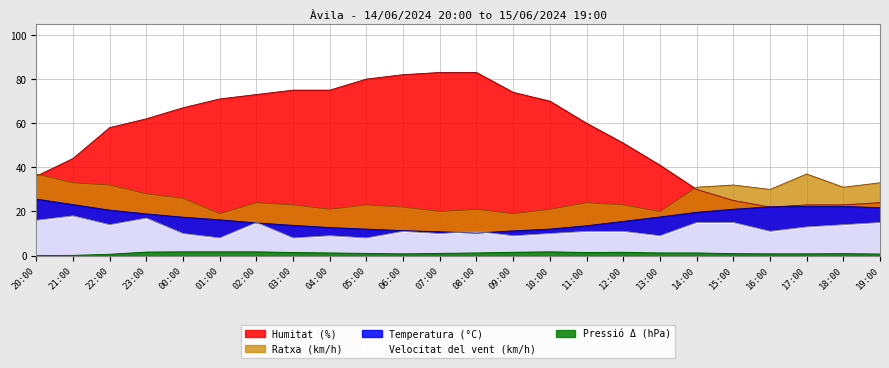

Reading left to right, what are all the values shown in this chart?

Temperatura (°C): 25.6	23.1	20.6	18.9	17.4	16.2	14.8	13.7	12.7	12.0	11.3	10.8	10.2	11.2	12.0	13.5	15.5	17.5	19.6	21.0	22.1	22.3	22.3	21.7
Humitat (%): 36.0	44.0	58.0	62.0	67.0	71.0	73.0	75.0	75.0	80.0	82.0	83.0	83.0	74.0	70.0	60.0	51.0	41.0	30.0	25.0	22.0	23.0	23.0	24.0
Velocitat del vent (km/h): 16.0	18.0	14.0	17.0	10.0	8.0	15.0	8.0	9.0	8.0	11.0	10.0	11.0	9.0	10.0	11.0	11.0	9.0	15.0	15.0	11.0	13.0	14.0	15.0
Ratxa (km/h): 37.0	33.0	32.0	28.0	26.0	19.0	24.0	23.0	21.0	23.0	22.0	20.0	21.0	19.0	21.0	24.0	23.0	20.0	31.0	32.0	30.0	37.0	31.0	33.0
Pressió (hPa): 0.0	0.1	0.6	1.6	1.7	1.7	1.7	1.4	1.2	1.0	0.8	1.0	1.2	1.5	1.7	1.4	1.5	1.2	1.2	0.9	0.8	0.8	0.9	0.7